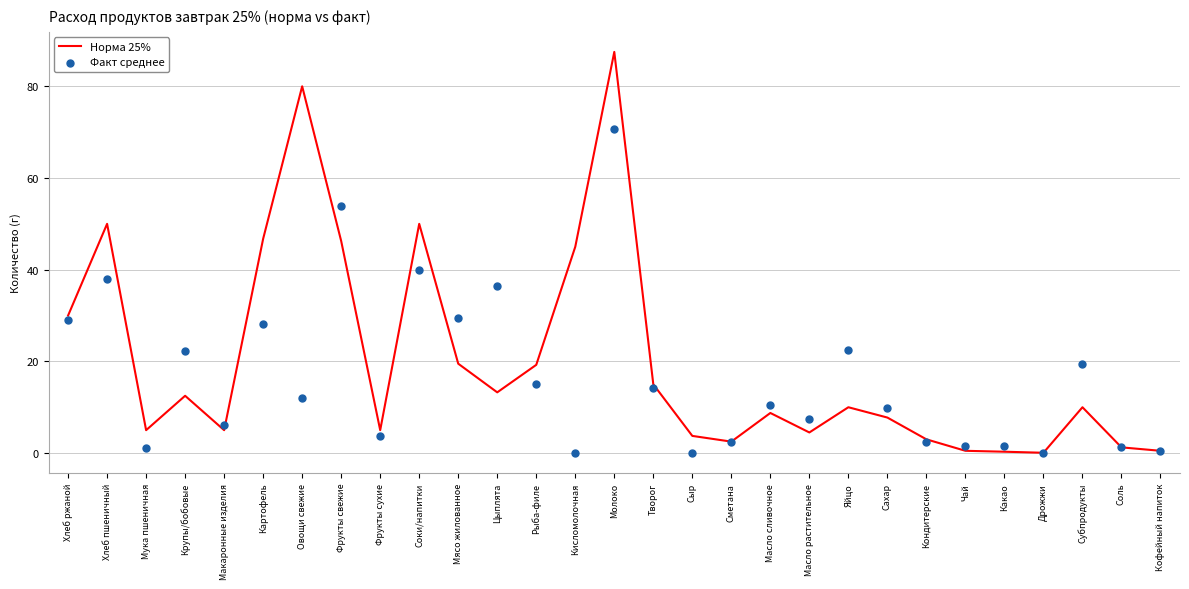

Which series has the largest Y range (max minus min)?

Норма 25%